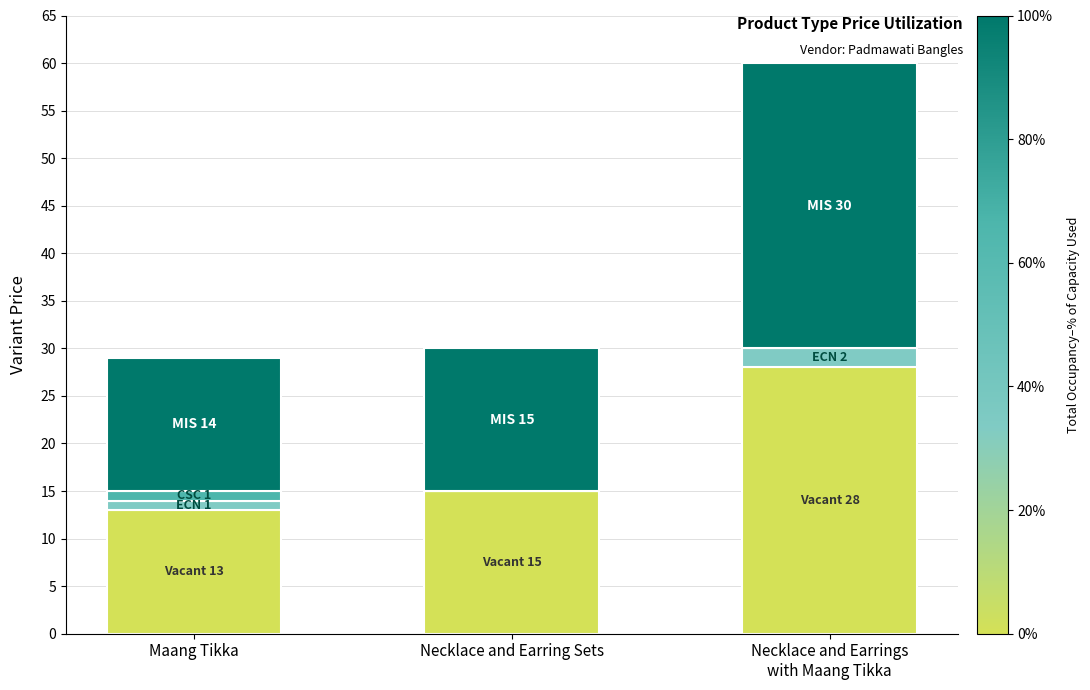

What is the total value across all series at Necklace and Earring Sets?

30